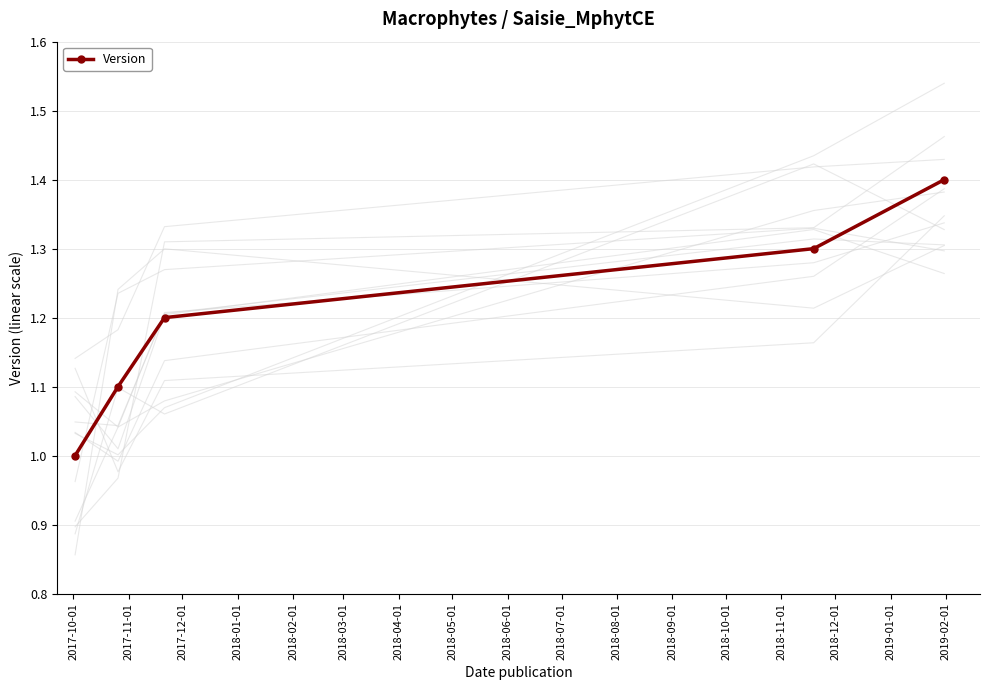

True or false: Version has more than 0 points higher than both neighbors.

False